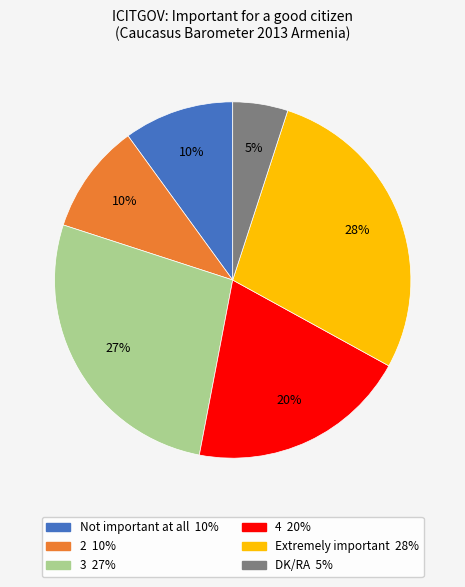

How many slices are in this pie chart?

6